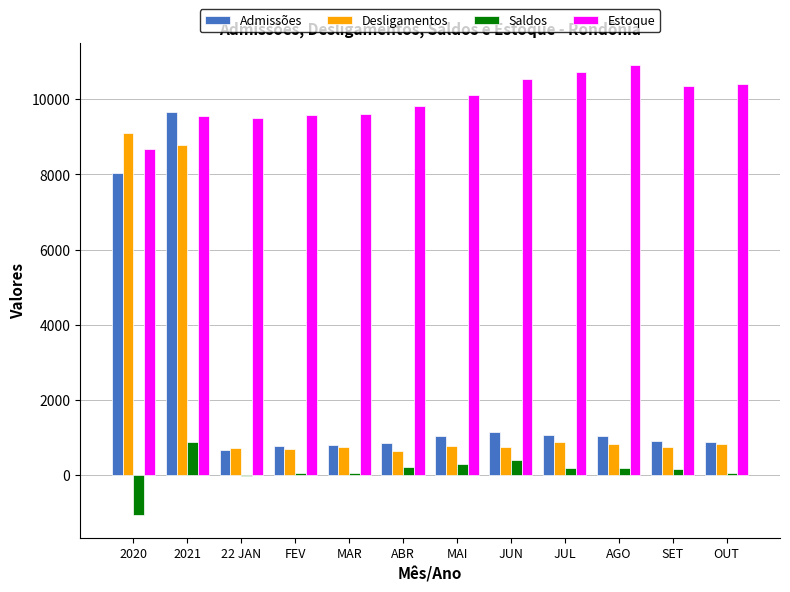

Which category has the lowest value in the Estoque series?

2020